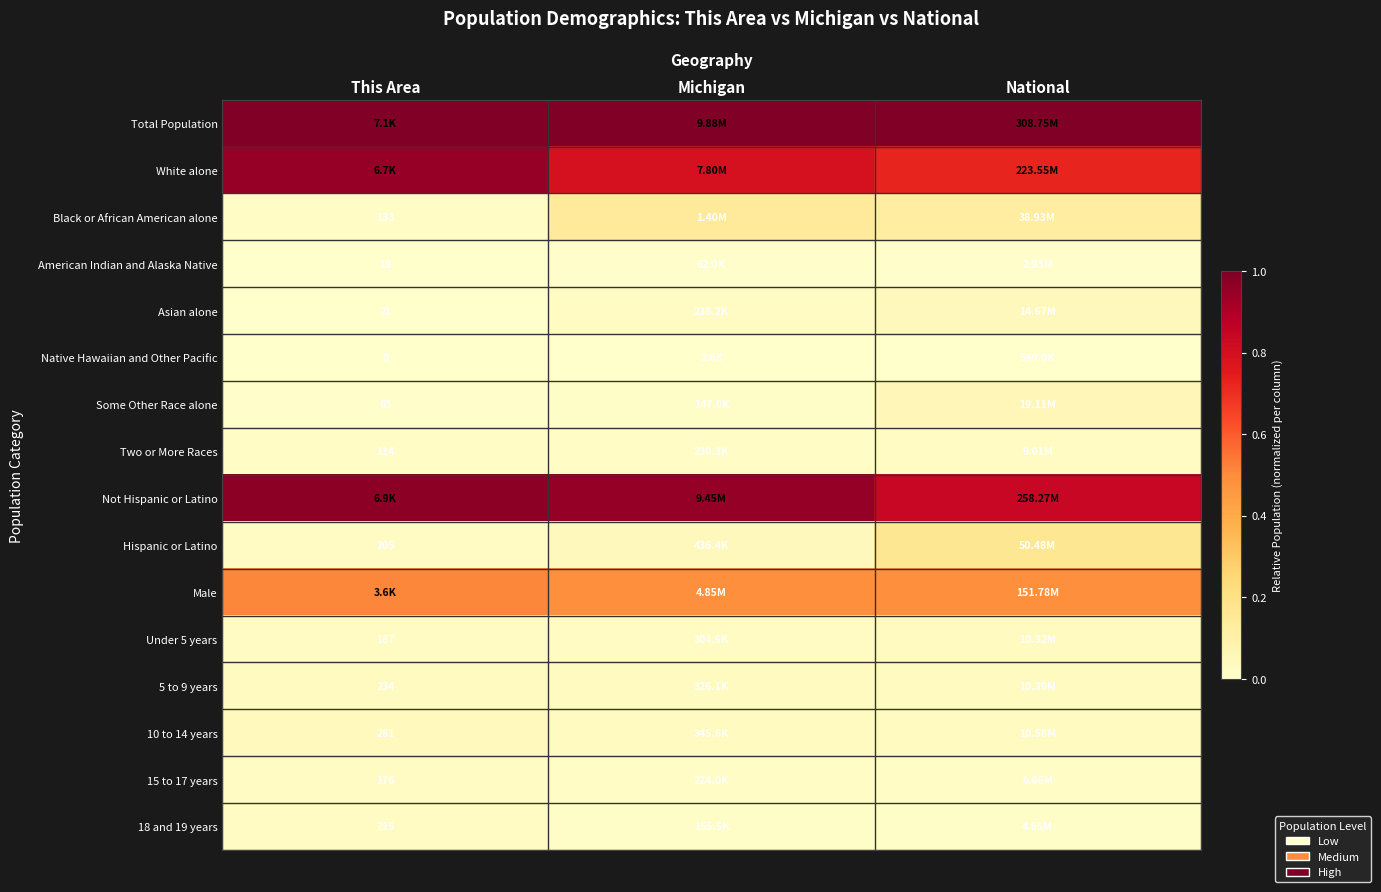

What is the spread (max minus min) of values at This Area?

1.0